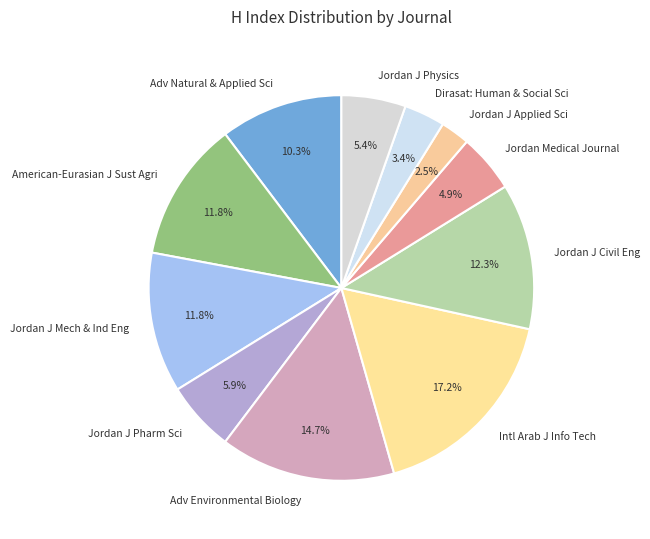

To the nearest percent, what is the difference between the largest and smallest slice percentages?

15%